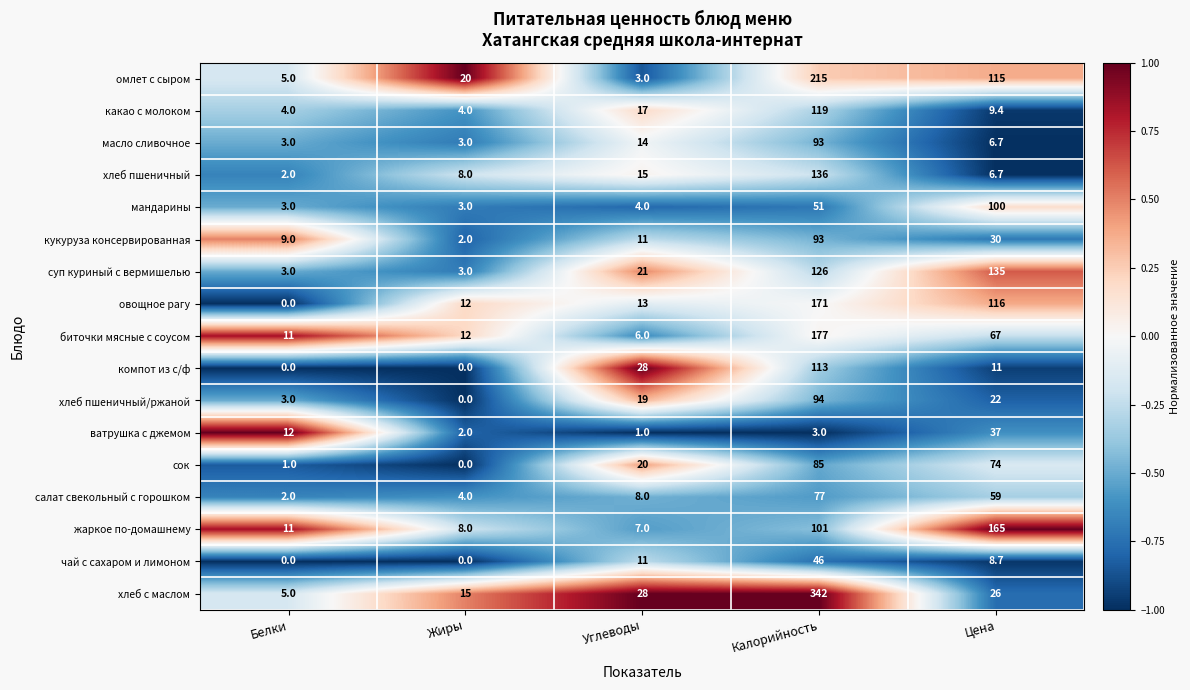

What is the minimum value for мандарины?

3.0